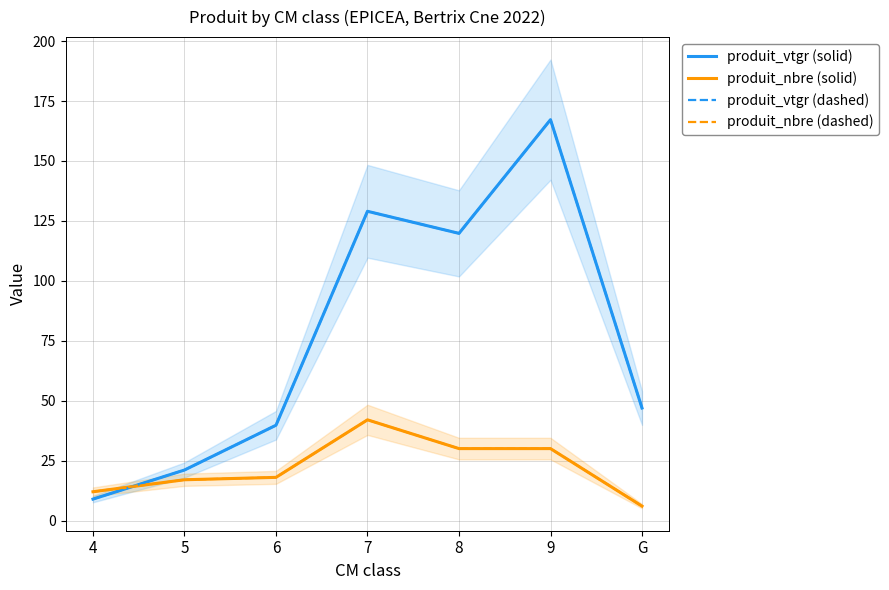

At how many categories does at least one series exceed 134?

1